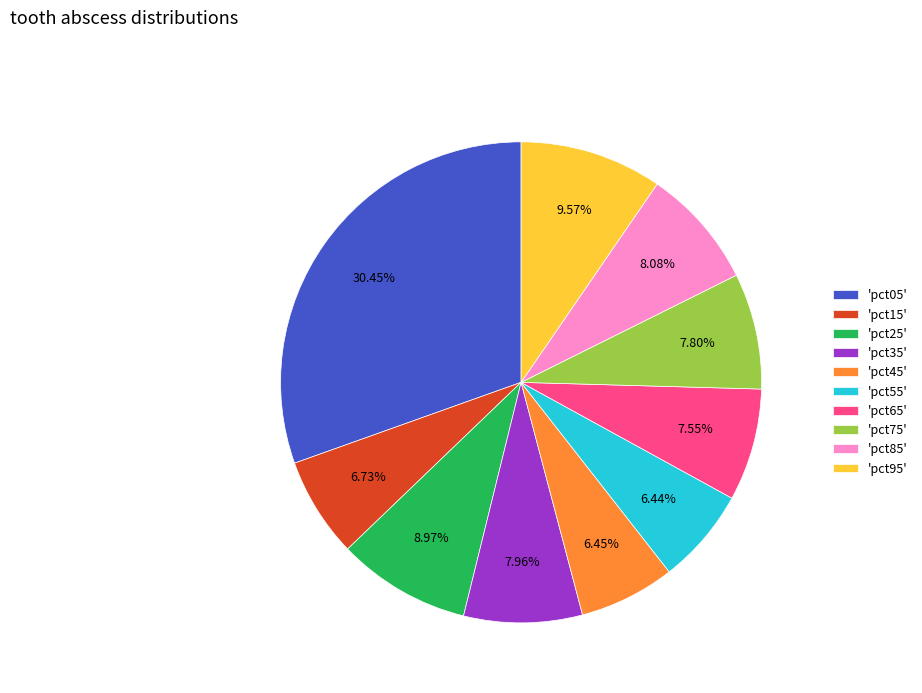

Is there a majority slice in this chart?

No